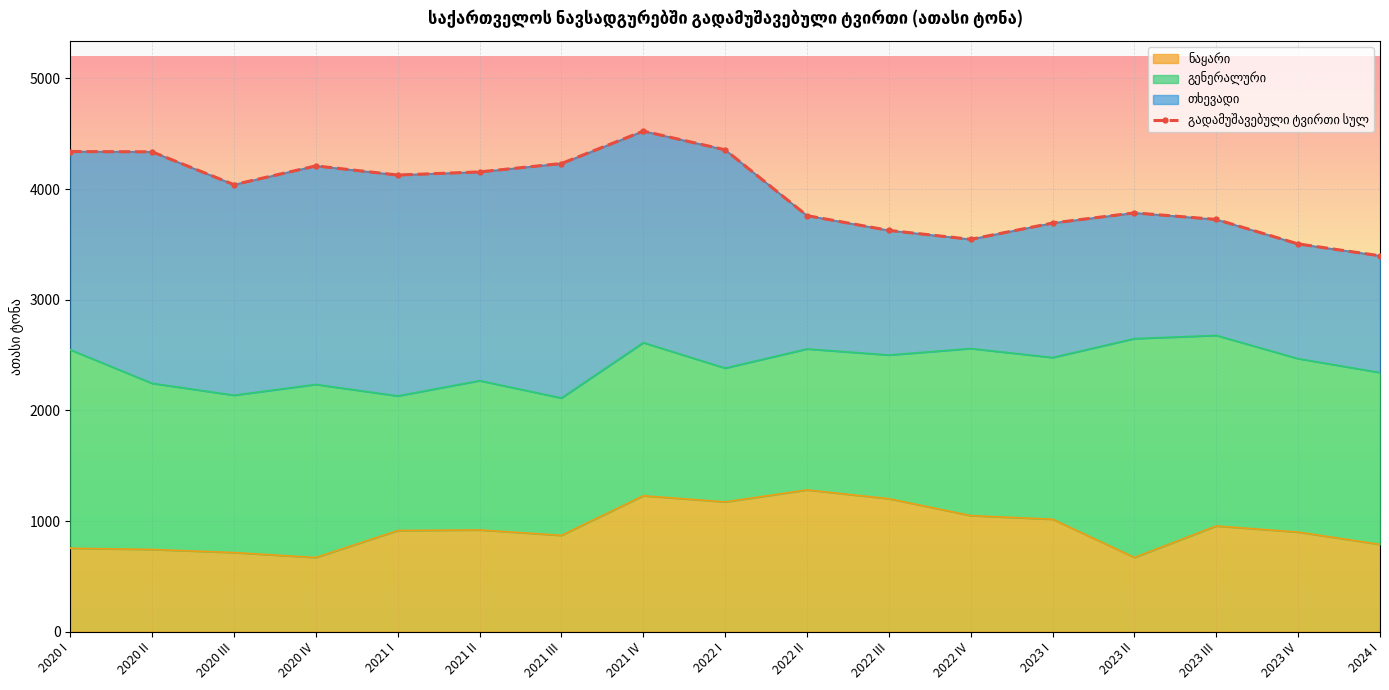

At which category does the data reach its first local peak?

2020 IV